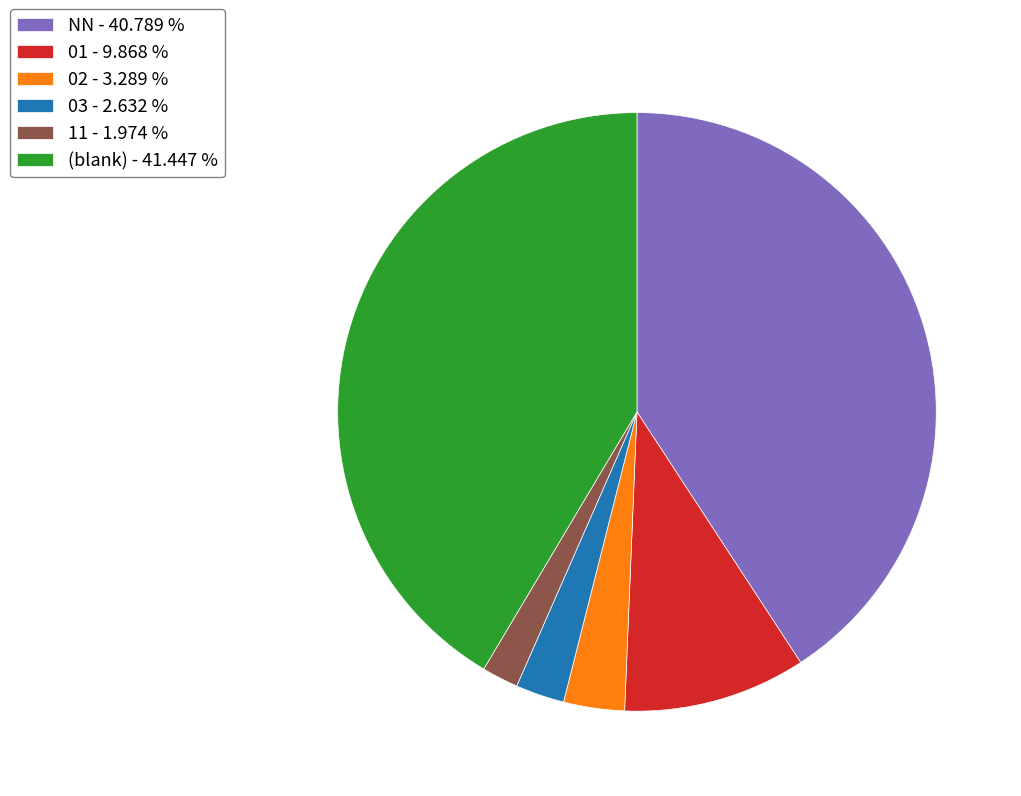

Rank the categories by value from lowest to highest.

11 - 1.974 %, 03 - 2.632 %, 02 - 3.289 %, 01 - 9.868 %, NN - 40.789 %, (blank) - 41.447 %